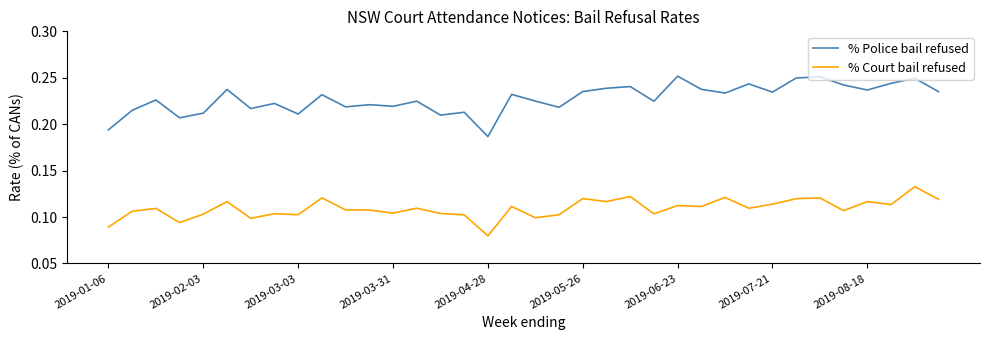

Rank the series by their average value, from lowest to highest.

% Court bail refused, % Police bail refused